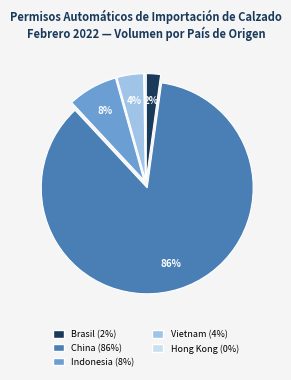

To the nearest percent, what is the average slice percentage?

20%